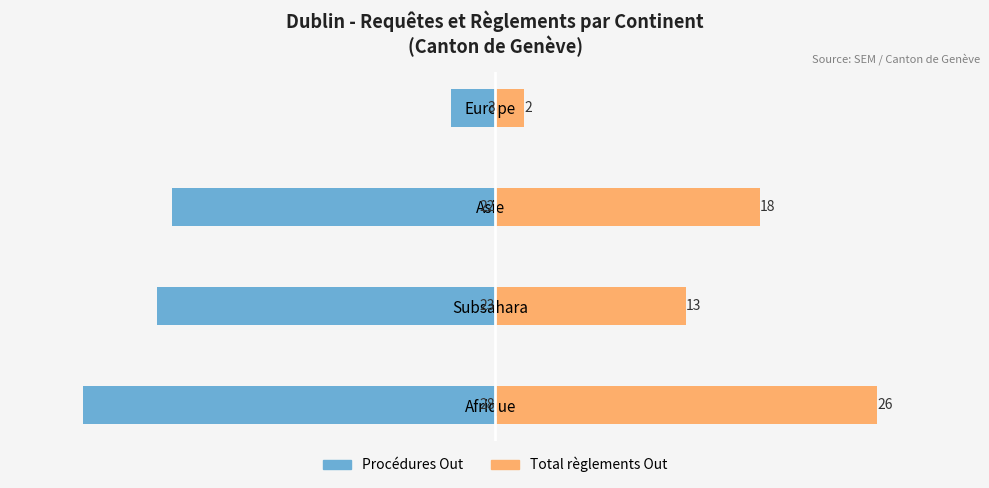

Reading right to left, transcribe all the data shown in this chart.

Procédures Out: -3	-22	-23	-28
Total règlements Out: 2	18	13	26